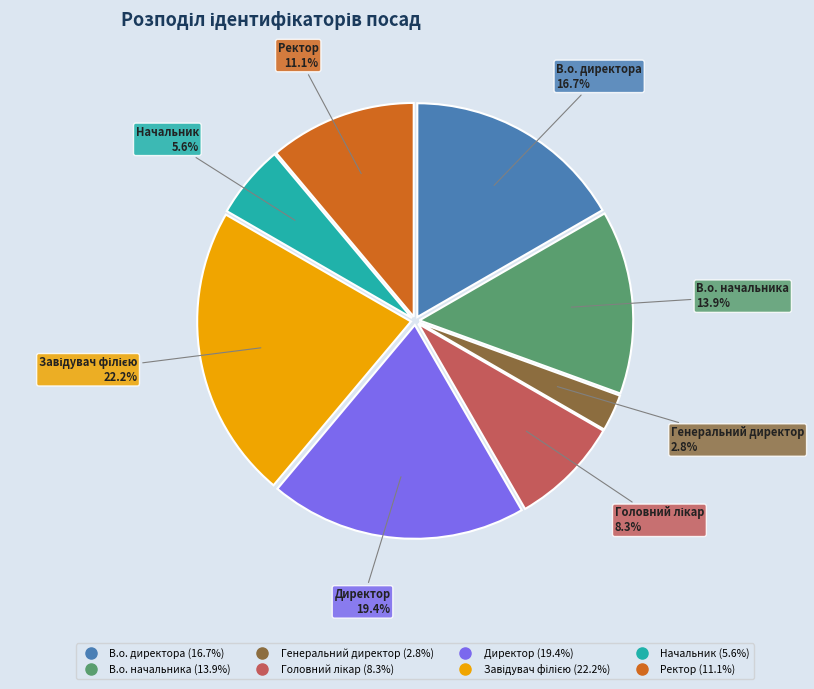

Which category has the smallest portion of the pie?

Генеральний директор